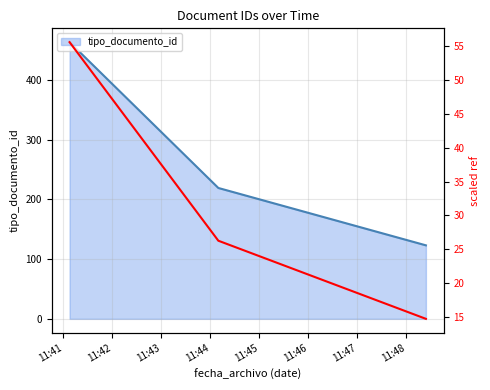

At 11:42, list the series in order from smallest to largest.

scaled_ref, tipo_documento_id_line